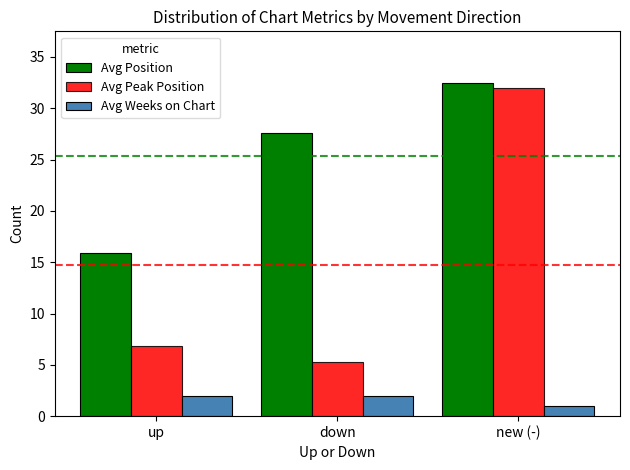

Rank the series at new (-) from lowest to highest value.

Avg Weeks on Chart, Avg Peak Position, Avg Position